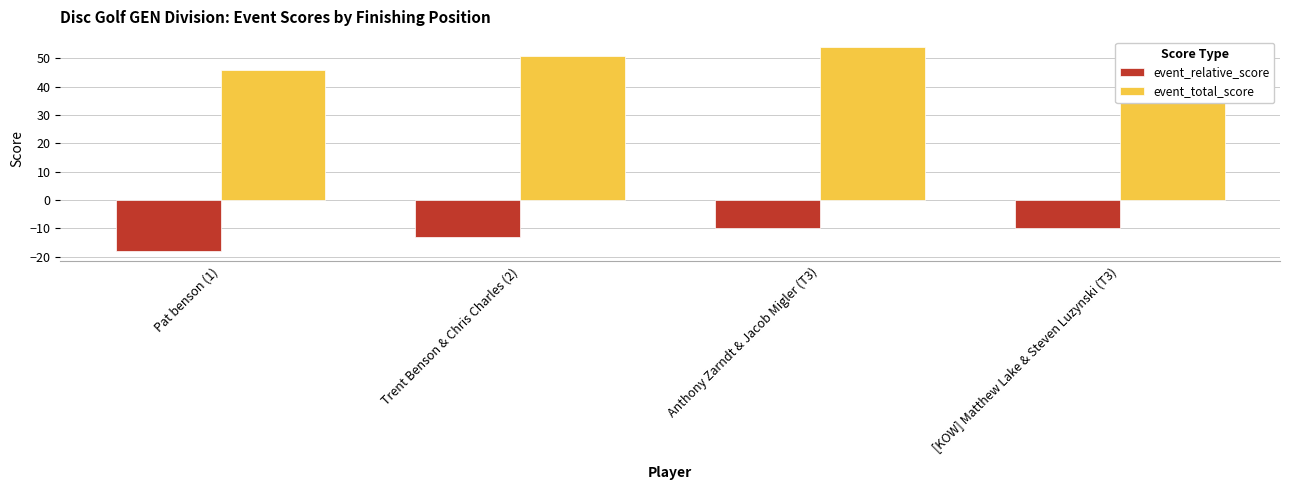

What is the maximum value shown in the chart?

54